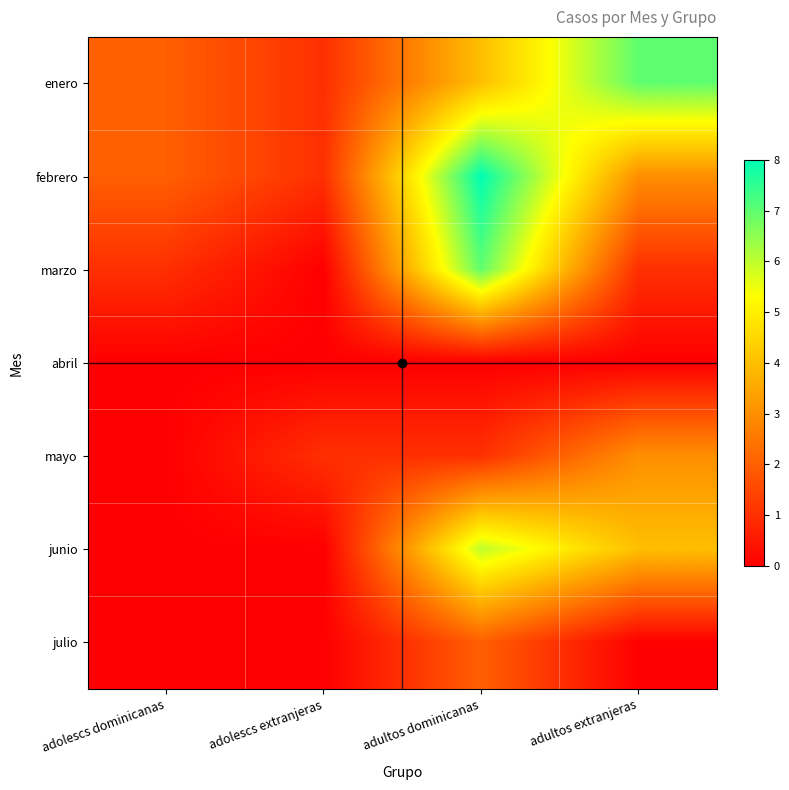

At which category does the chart reach its minimum across all series?

adolescs extranjeras